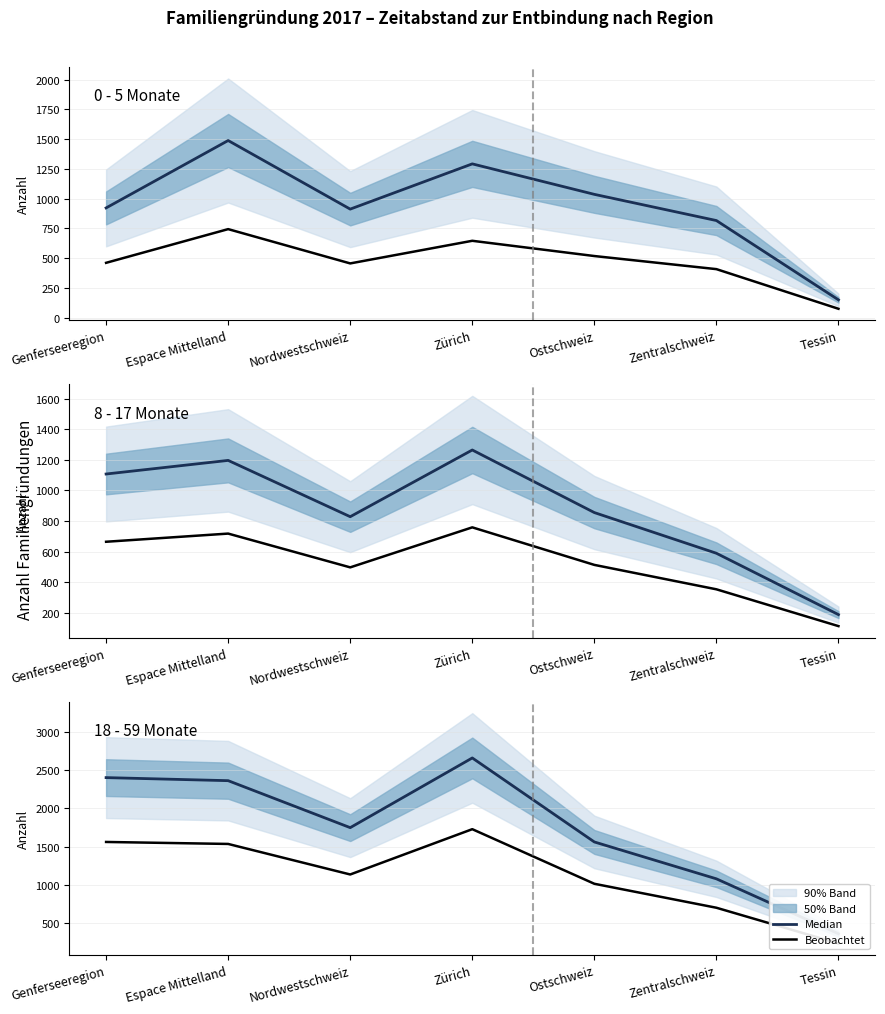

Does the chart have visible grid lines?

Yes